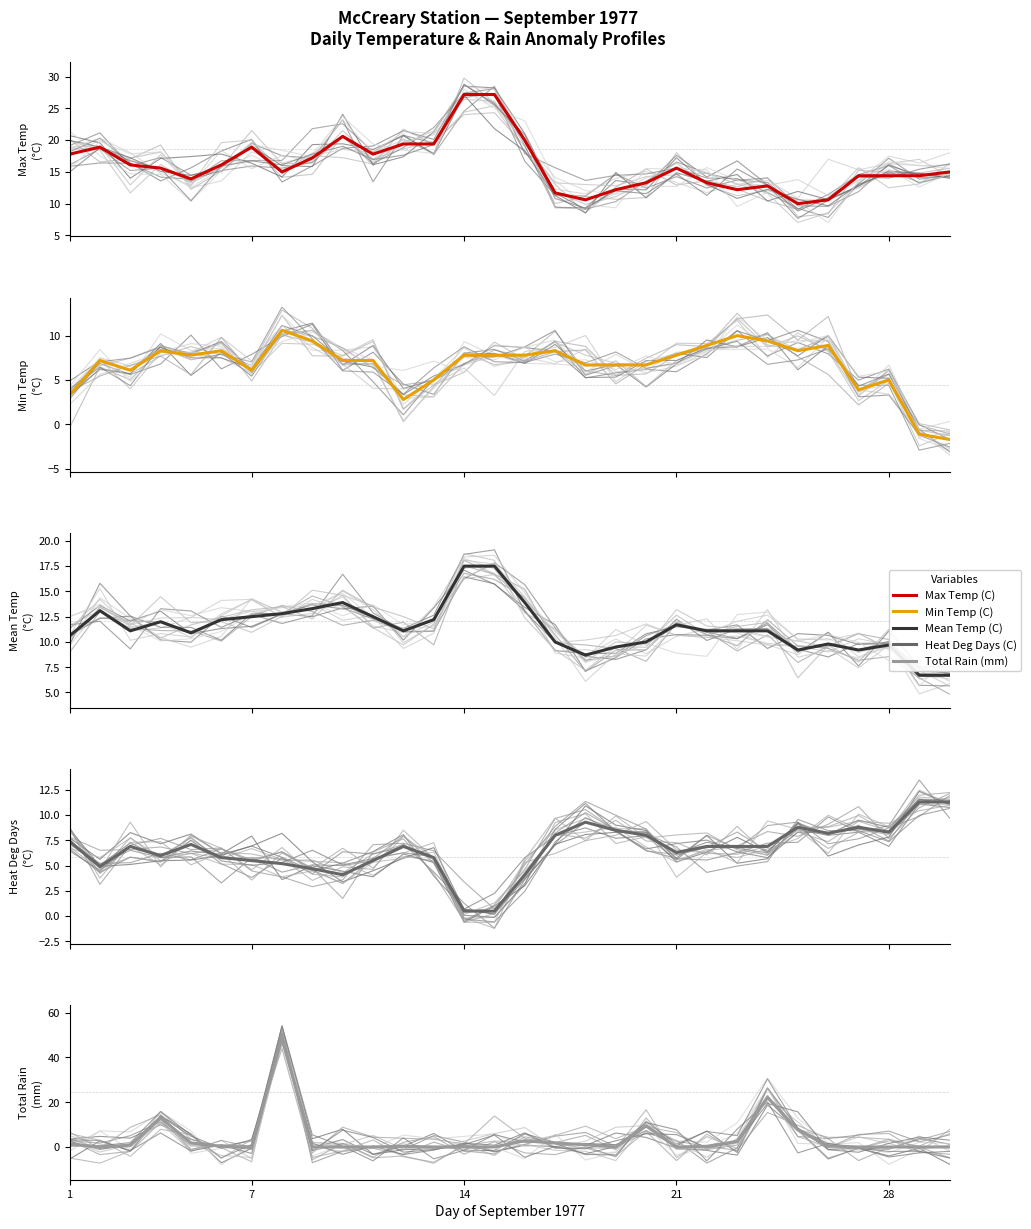

True or false: Max Temp (C) has a value of 14.4 at 28.

True